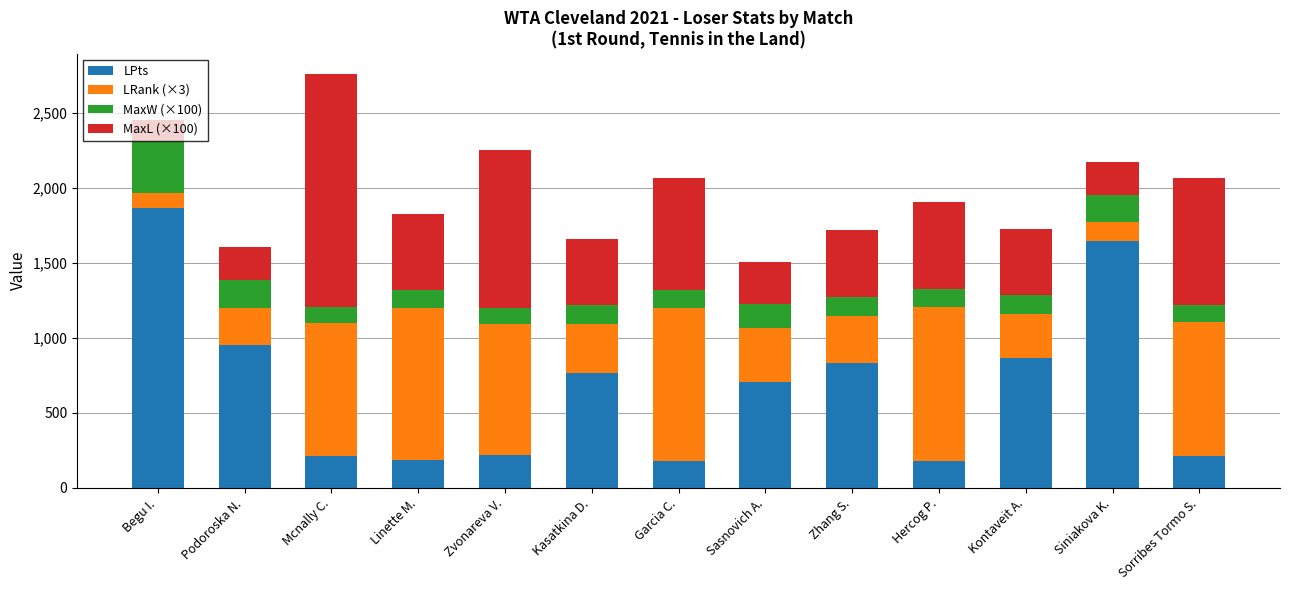

The LPts series shows 1527 at Podoroska N.. True or false?

False